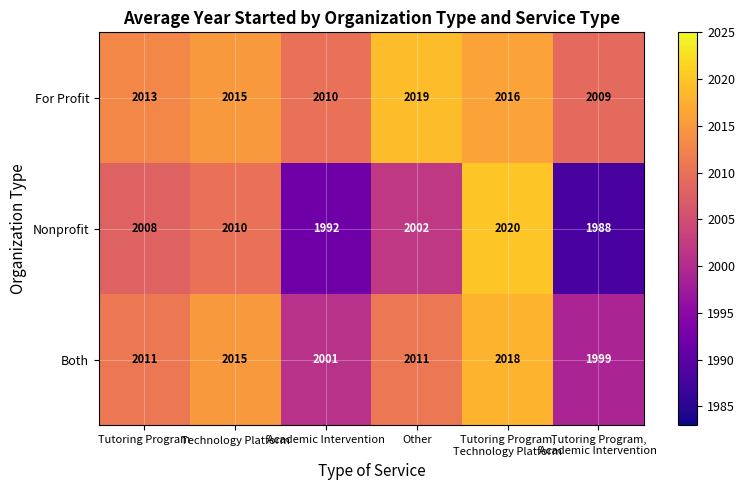

Which series has the widest spread of values?

Nonprofit